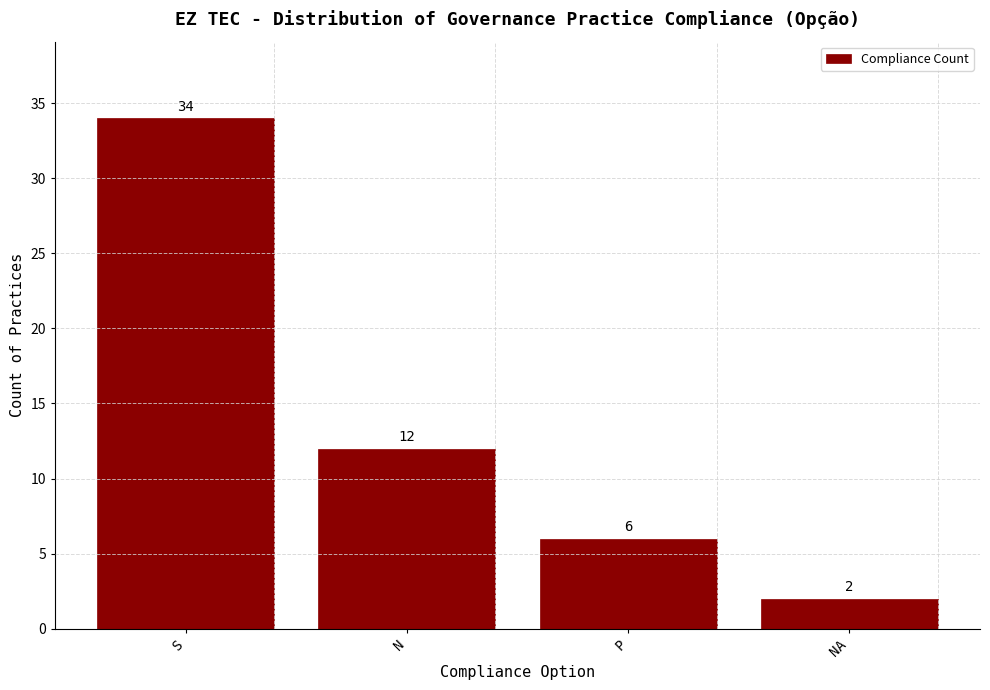

Reading right to left, extract all data points from this chart.

2	6	12	34